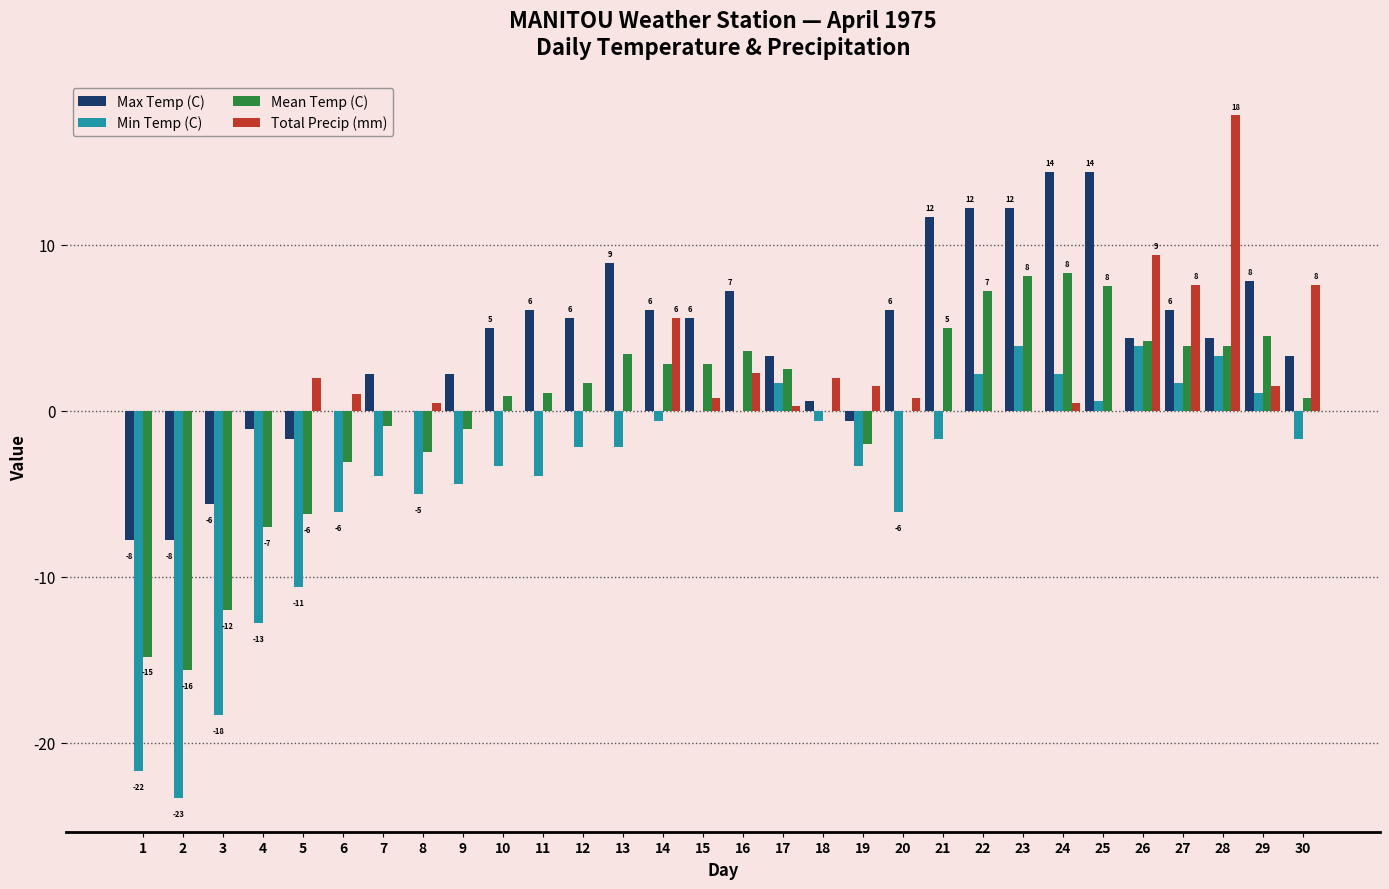

How many groups of bars are there?

30